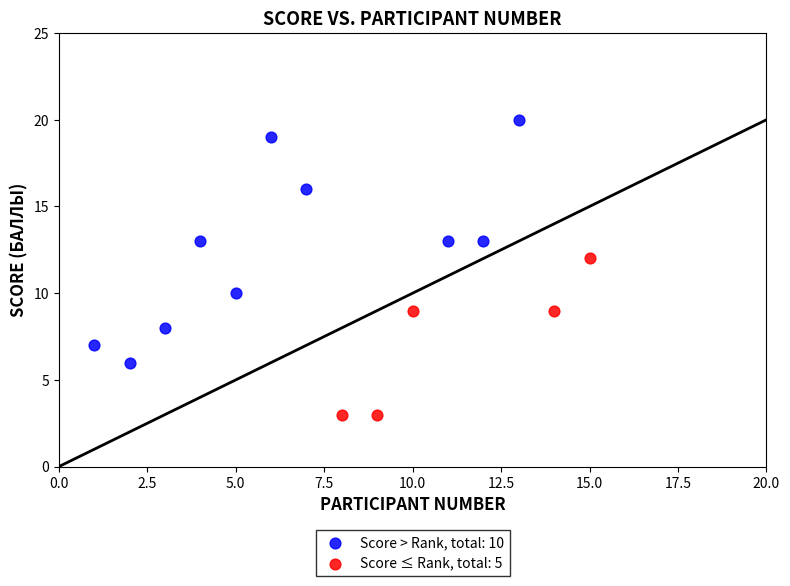

Which series reaches the minimum Y coordinate?

Score ≤ Rank, total: 5